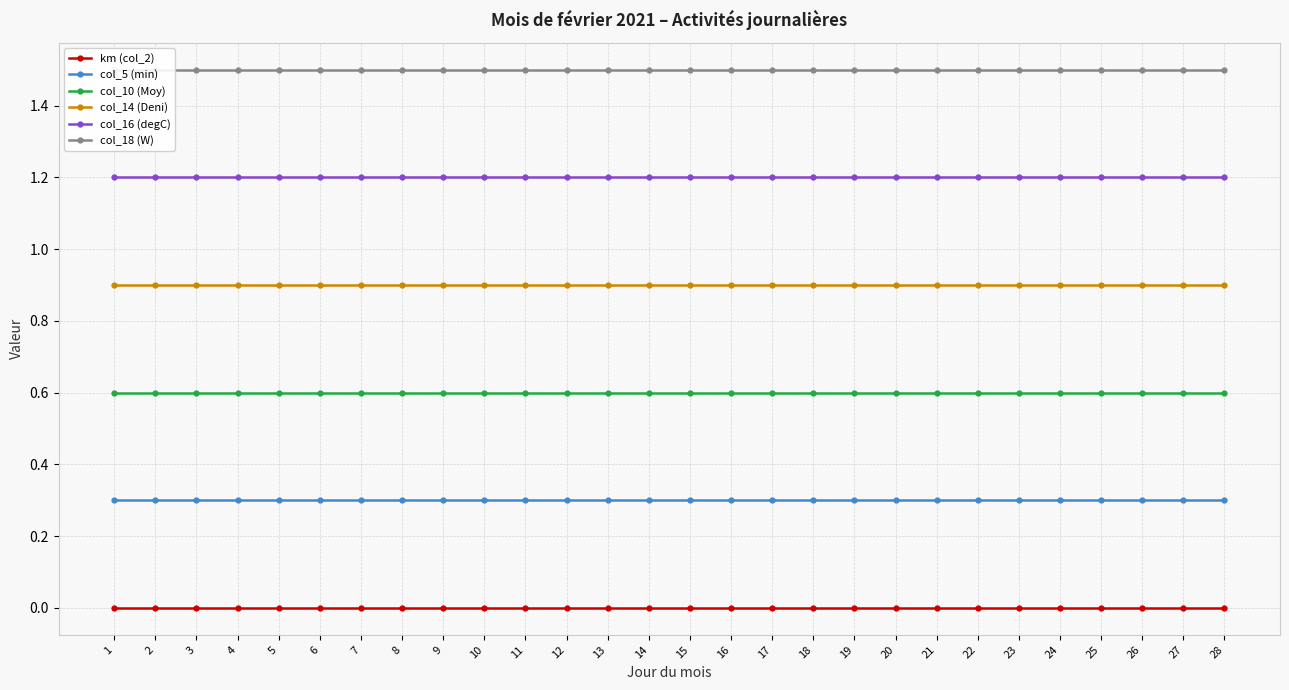

At which category does the chart reach its minimum across all series?

1